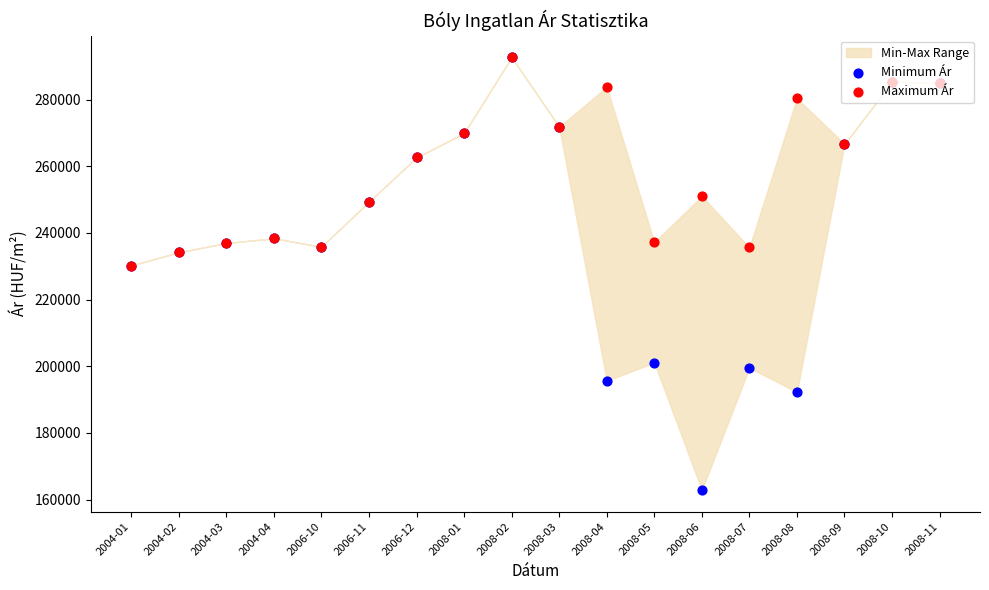

Is the value of Minimum Ár at 2008-09 greater than the value of Maximum Ár at 2008-11?

No